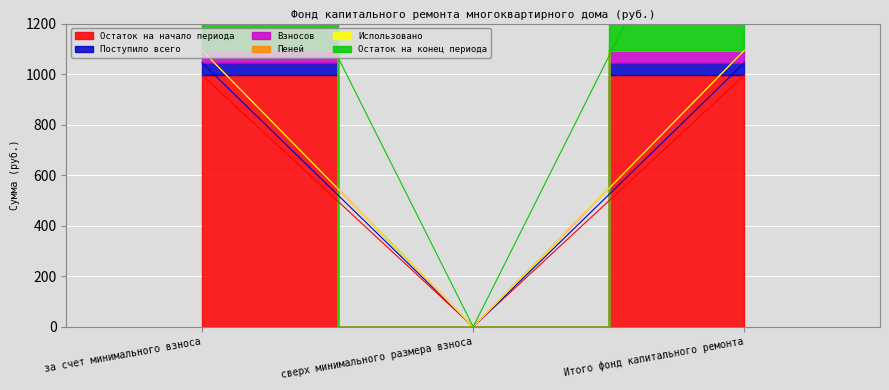

Is it true that Остаток на начало периода equals 996.3 at Итого фонд капитального ремонта?

True